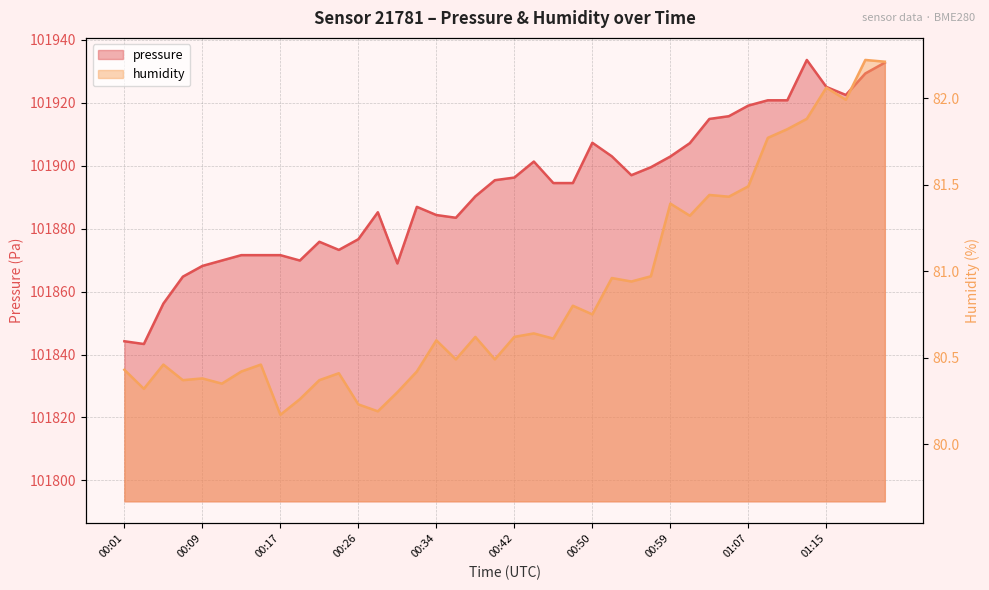

What is the smallest value displayed?

80.2